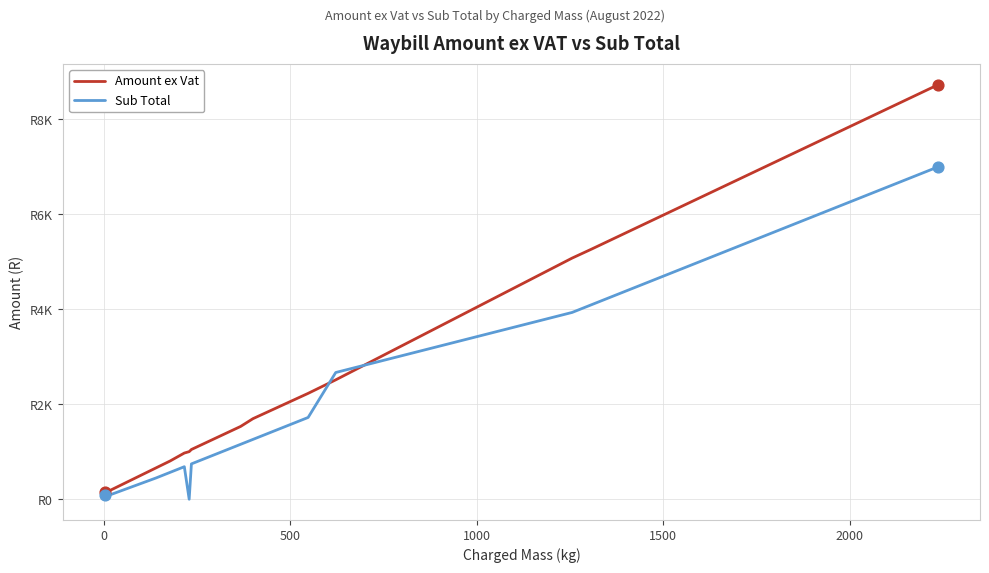

What are all the series names shown in the legend?

Amount ex Vat, Sub Total